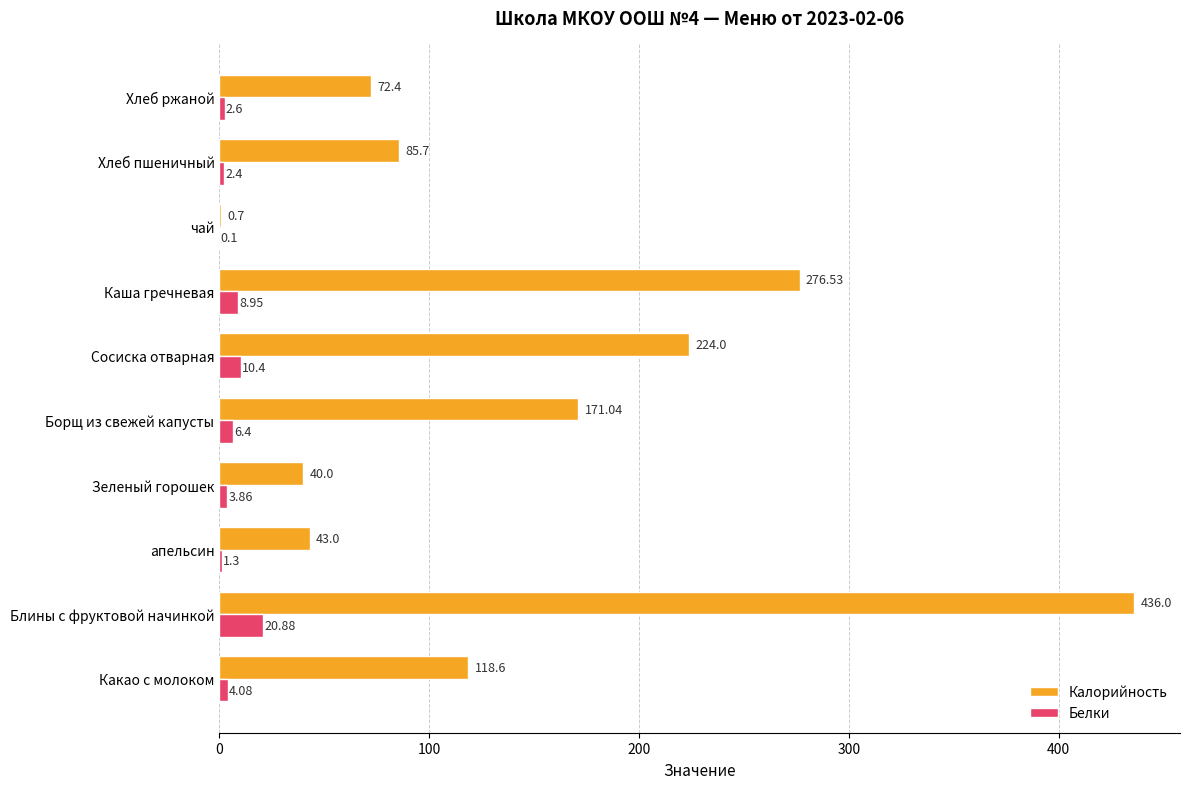

How many series are shown in this chart?

2